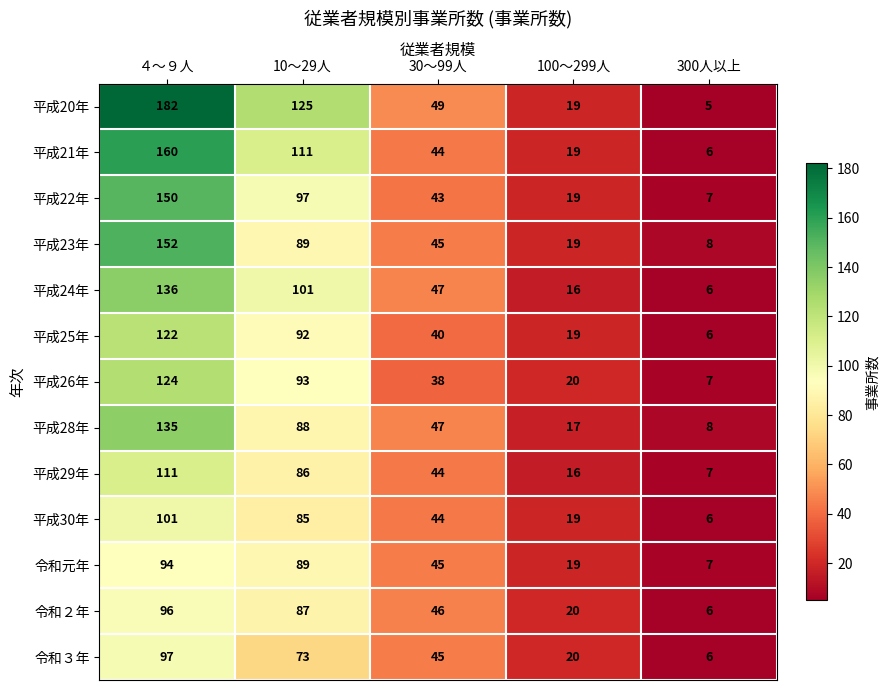

At which category is the sum across all series the highest?

４～９人